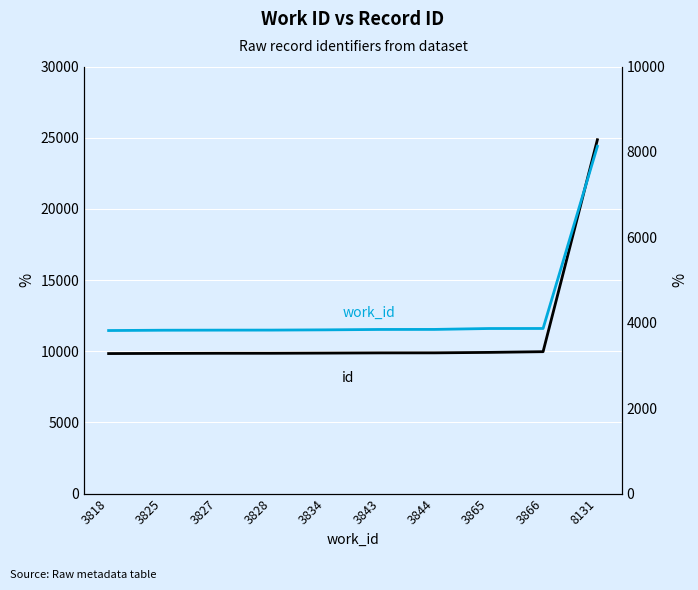

What is the difference between the maximum and minimum values in the work_id series?

4313